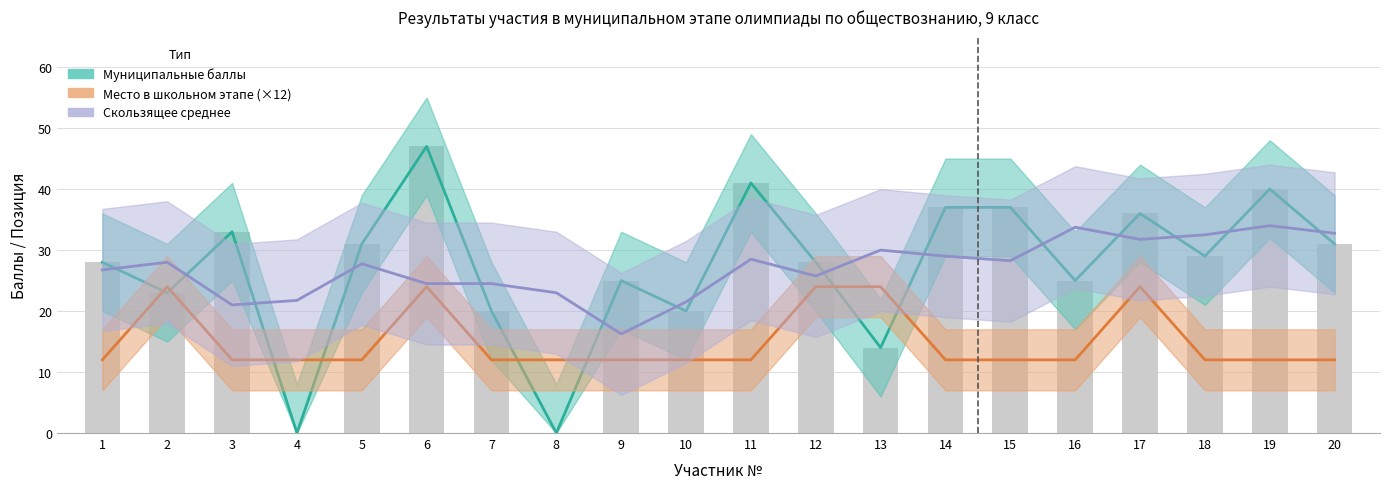

Reading right to left, extract all data points from this chart.

Муниципальные баллы: 20=31.0	19=40.0	18=29.0	17=36.0	16=25.0	15=37.0	14=37.0	13=14.0	12=28.0	11=41.0	10=20.0	9=25.0	8=0.0	7=20.0	6=47.0	5=31.0	4=0.0	3=33.0	2=23.0	1=28.0
Место в школьном этапе (×12): 20=12.0	19=12.0	18=12.0	17=24.0	16=12.0	15=12.0	14=12.0	13=24.0	12=24.0	11=12.0	10=12.0	9=12.0	8=12.0	7=12.0	6=24.0	5=12.0	4=12.0	3=12.0	2=24.0	1=12.0
Скользящее среднее баллов: 20=32.8	19=34.0	18=32.5	17=31.8	16=33.8	15=28.2	14=29.0	13=30.0	12=25.8	11=28.5	10=21.5	9=16.2	8=23.0	7=24.5	6=24.5	5=27.8	4=21.8	3=21.0	2=28.0	1=26.8